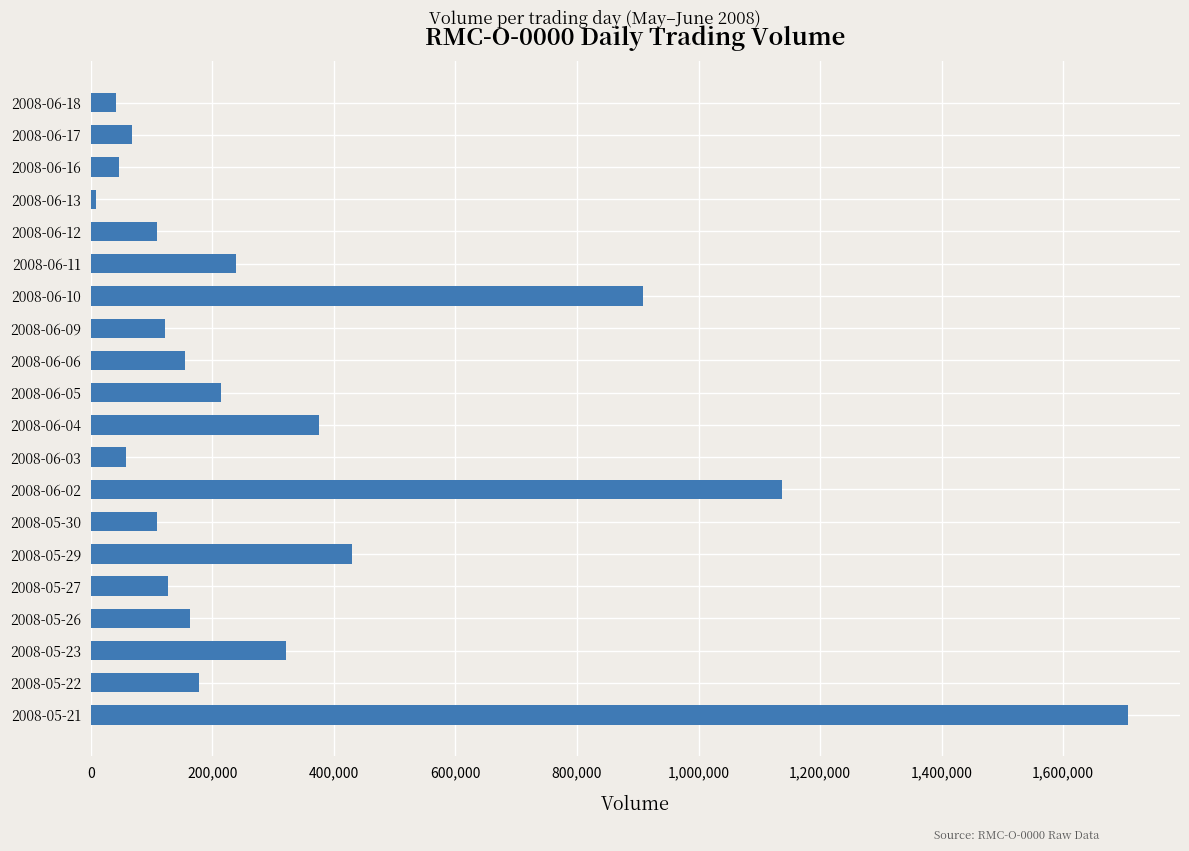

What is the average value?

325706